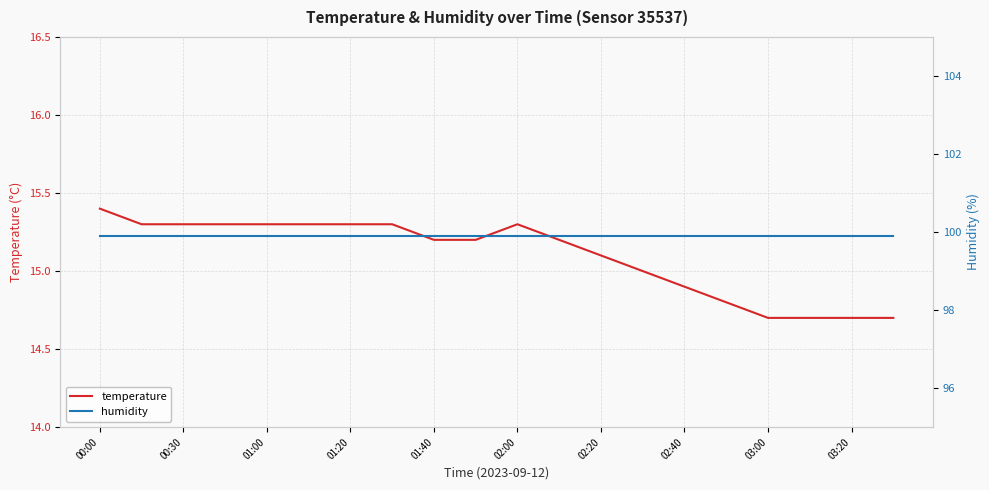

What is the difference between the highest and lowest values at 00:00?

84.5